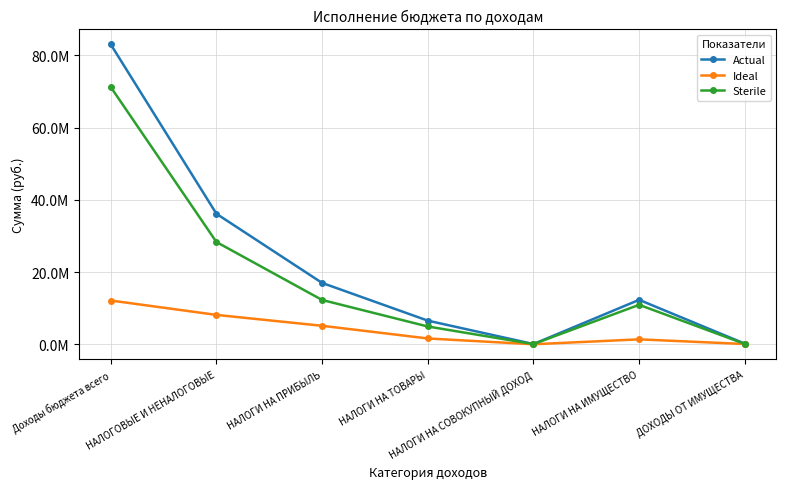

What is the maximum value for Ideal?

12129014.4